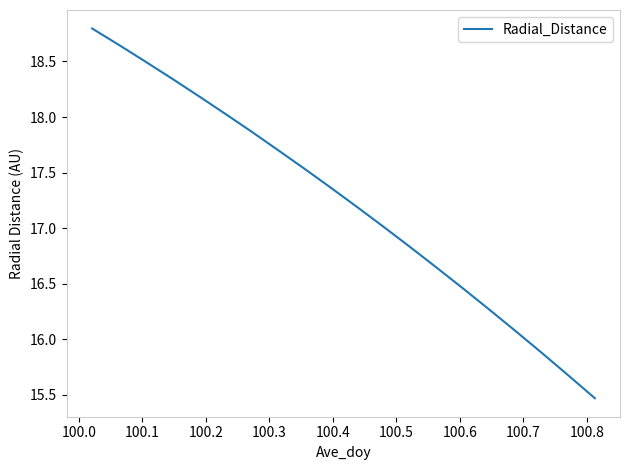

What is the difference between the maximum and minimum values?

3.3